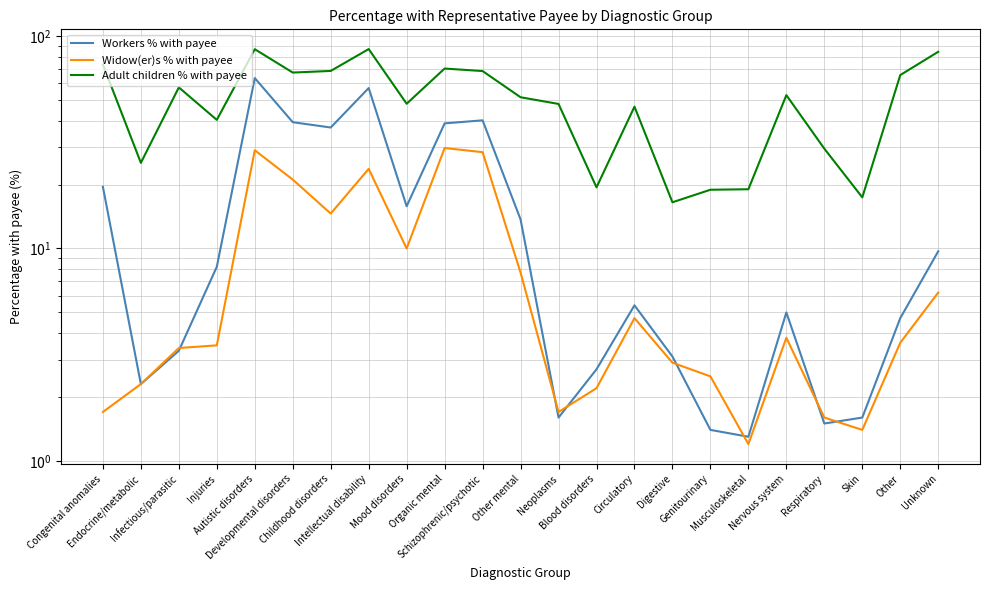

What is the spread (max minus min) of values at Respiratory?

28.0